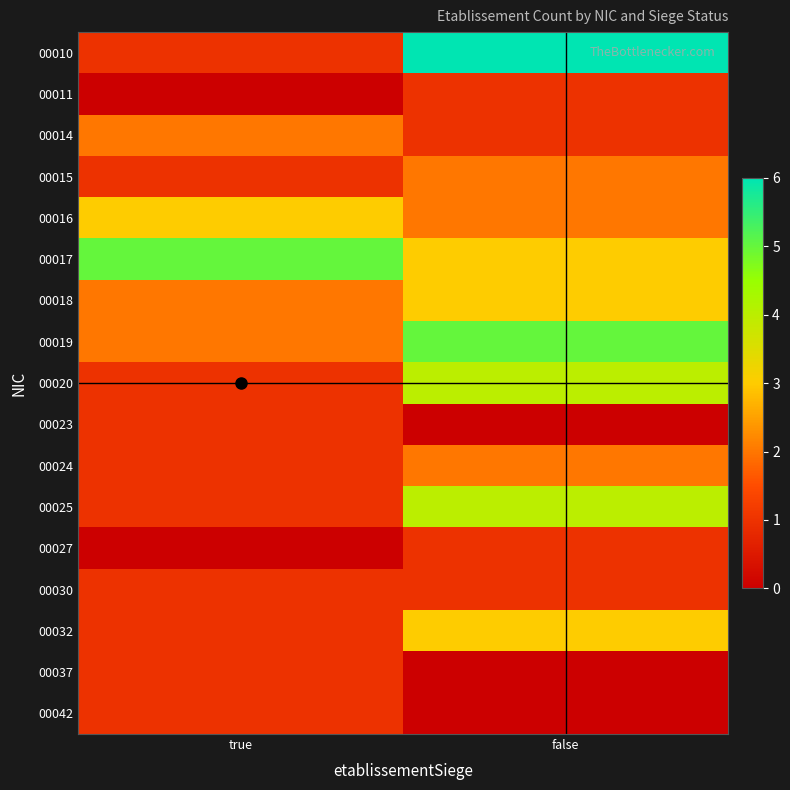

Which label corresponds to the smallest value in the chart?

true